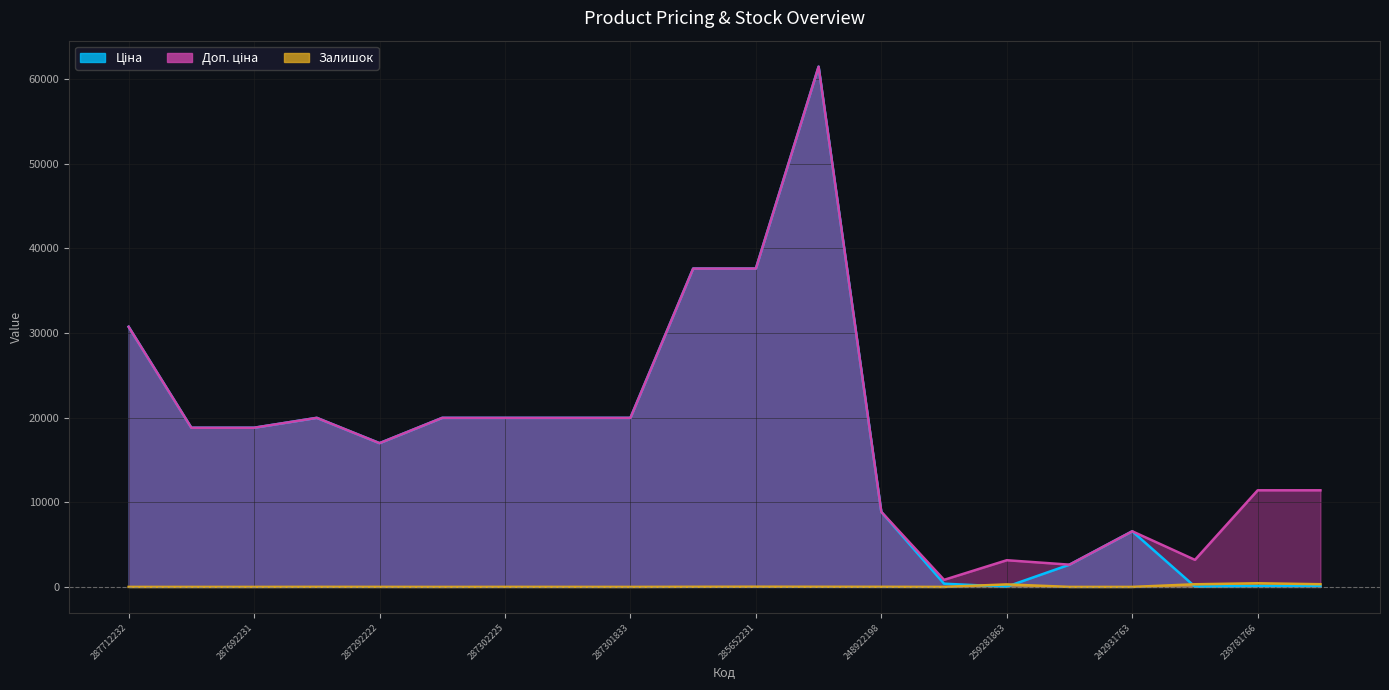

Which has a higher value, 285652231 or 248922198?

285652231